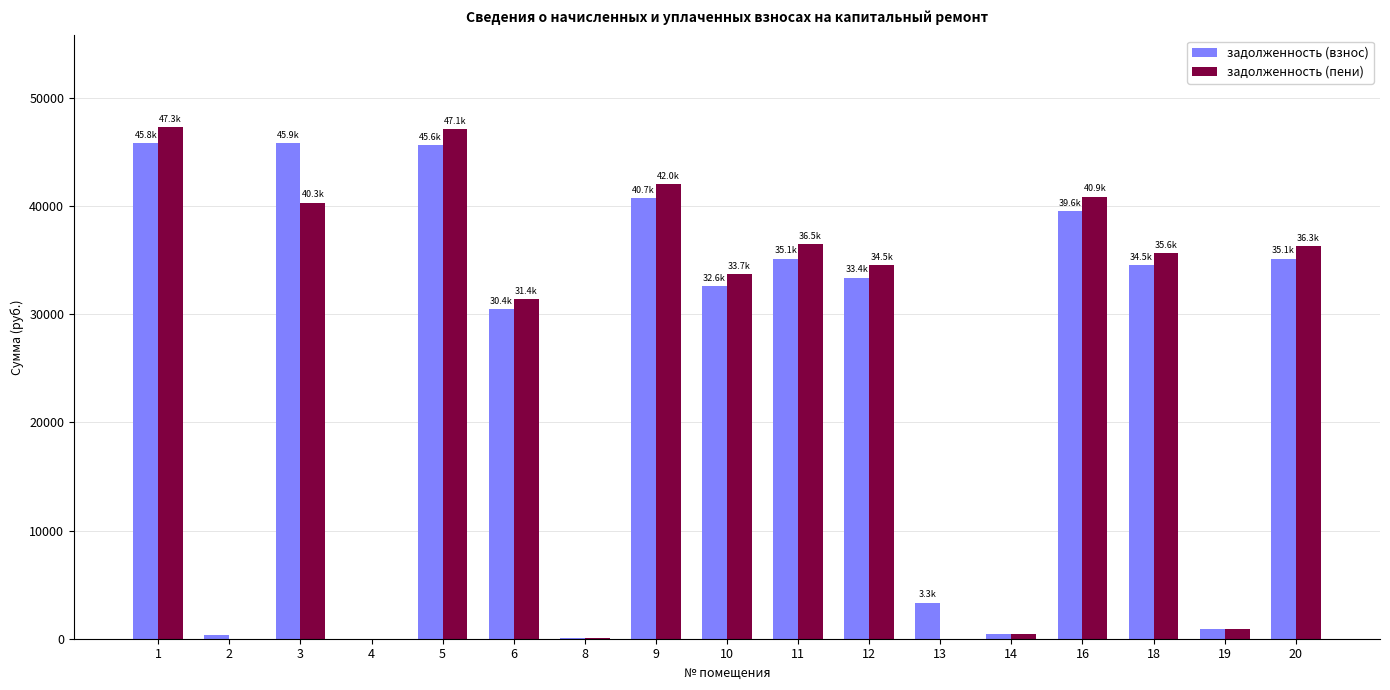

What are all the series names shown in the legend?

задолженность (взнос), задолженность (пени)